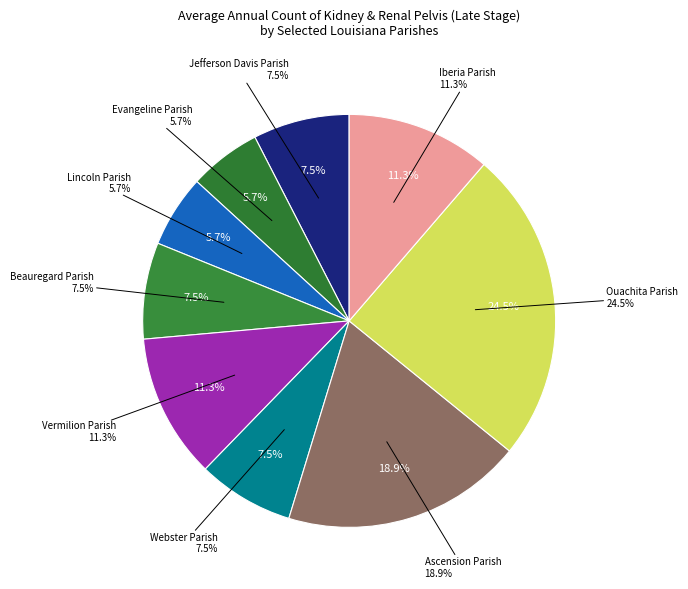

Which slice is the smallest?

Evangeline Parish